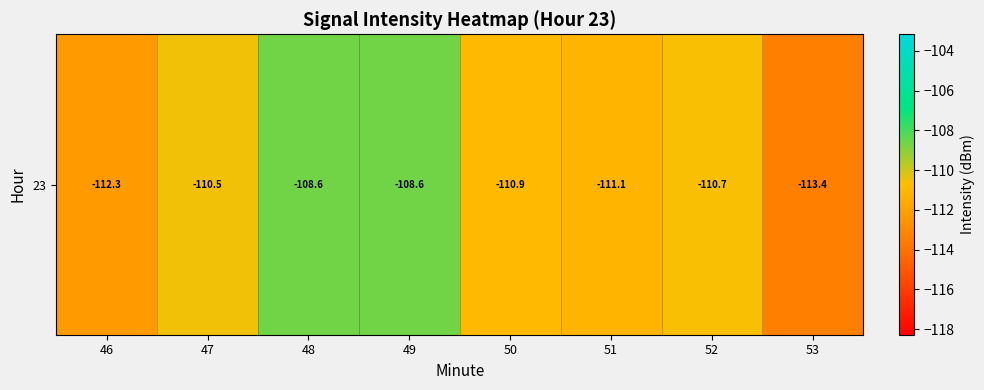

Rank the categories by value from lowest to highest.

53, 46, 51, 50, 52, 47, 49, 48